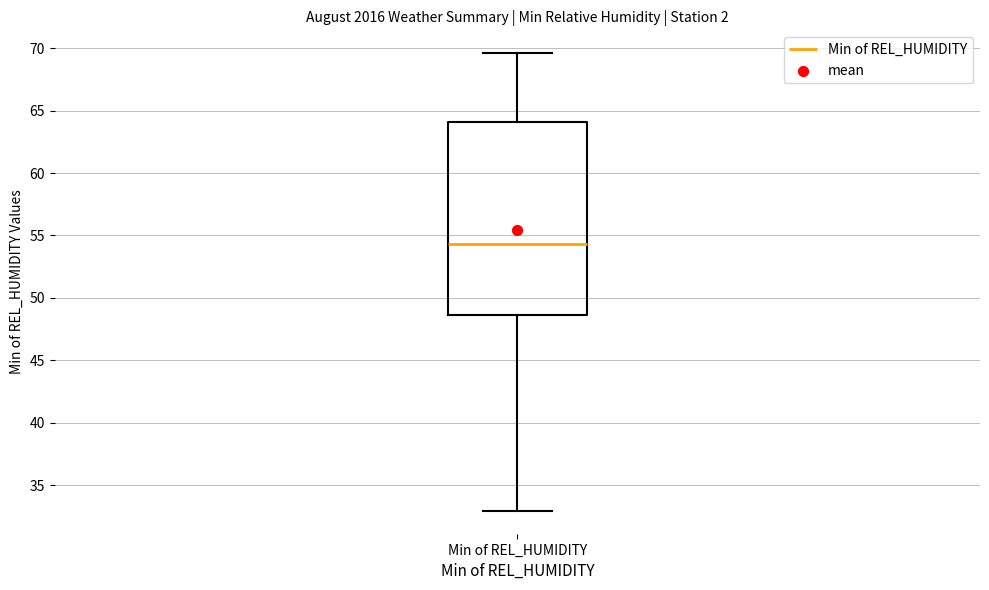

Read this box plot against the y-axis: the position of the median line, the range covered by the box, and the ends of both whiskers. The values are not printed on the chart, so give them approximately, as read against the axis.

median 54.5, box 48.5 to 64.0, whiskers 33.0 to 69.5